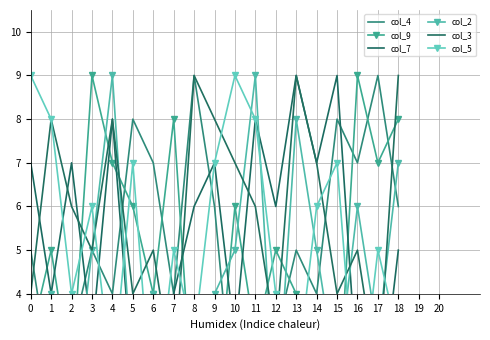

What is the difference between the maximum and minimum values in the col_4 series?

8